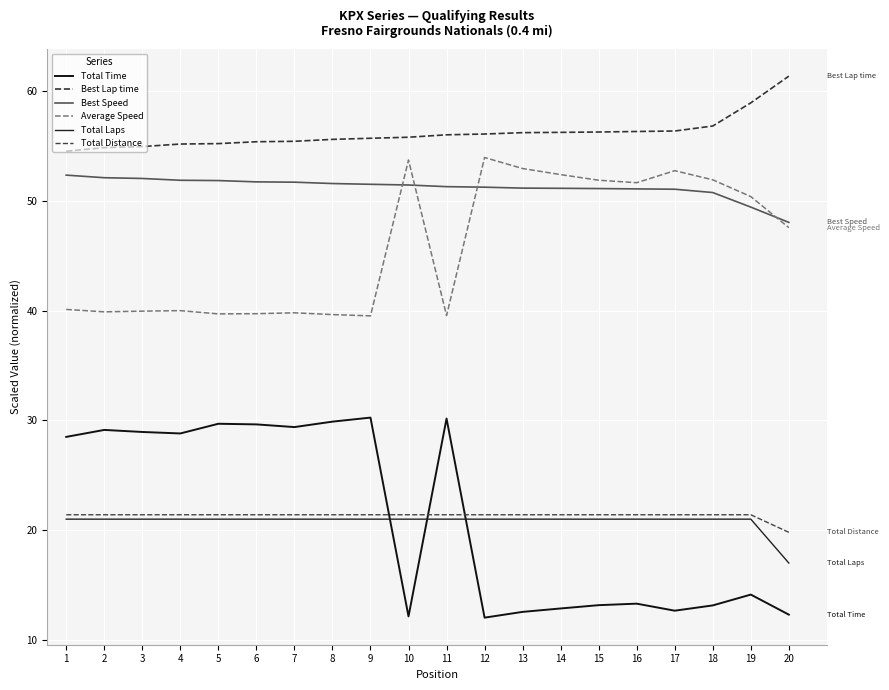

What is the value of the Total Laps point at the 11th from the left?

21.0